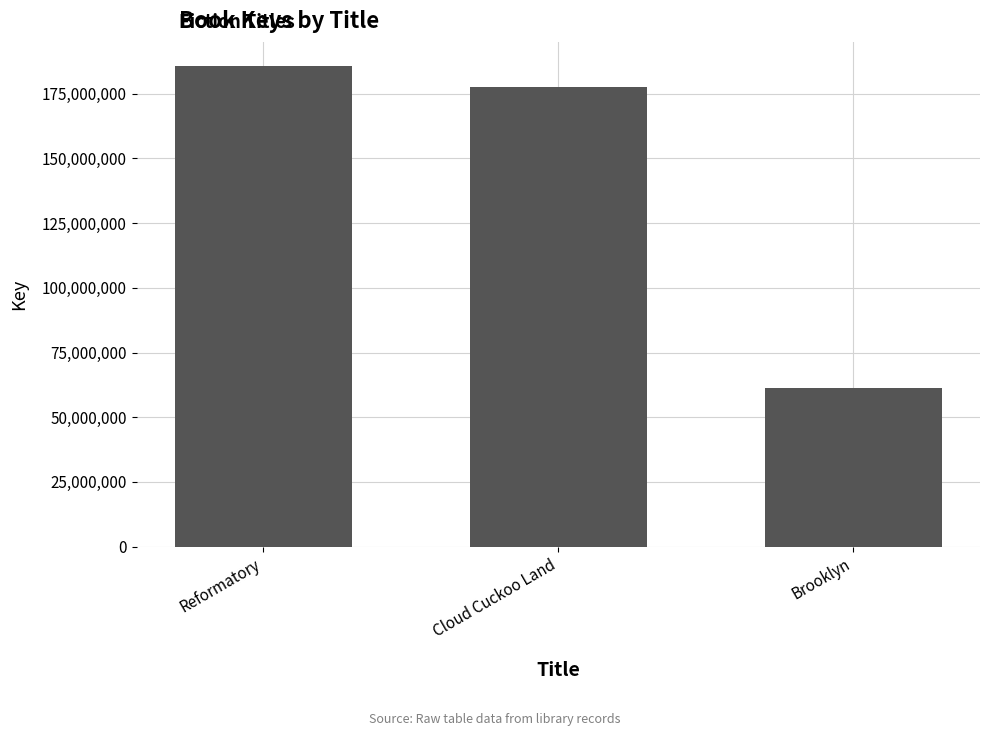

Is it true that the value at Reformatory is 185741724?

True